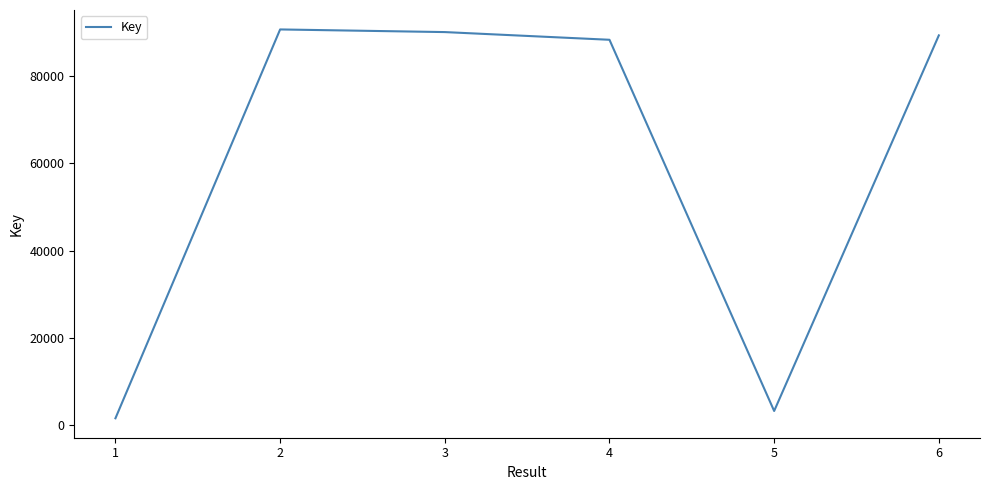

What value does the data have at 2?

90734